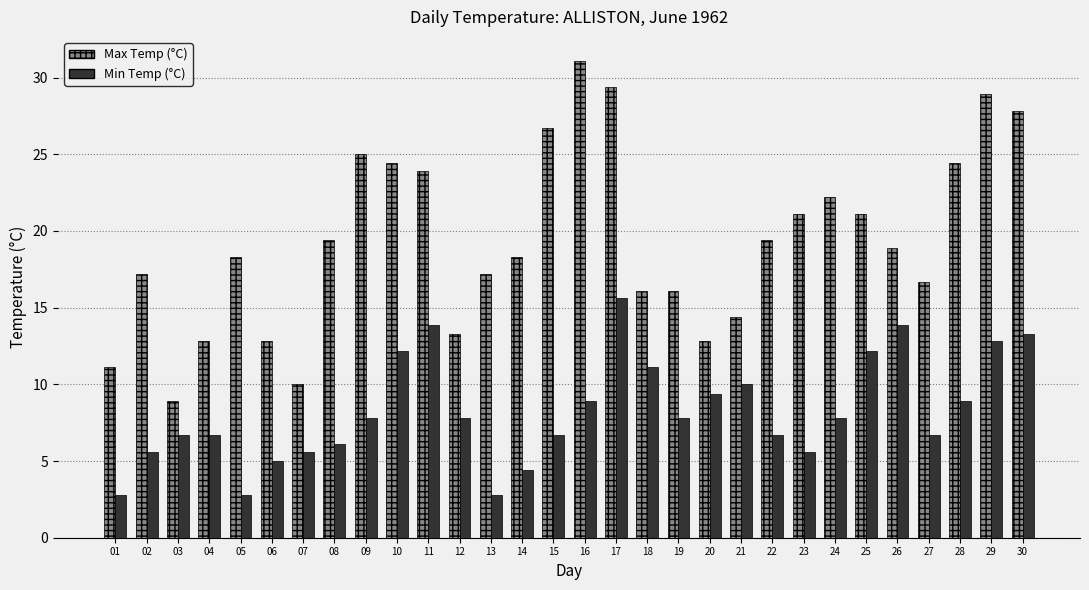

True or false: Max Temp (°C) has a value of 4.6 at 13.

False